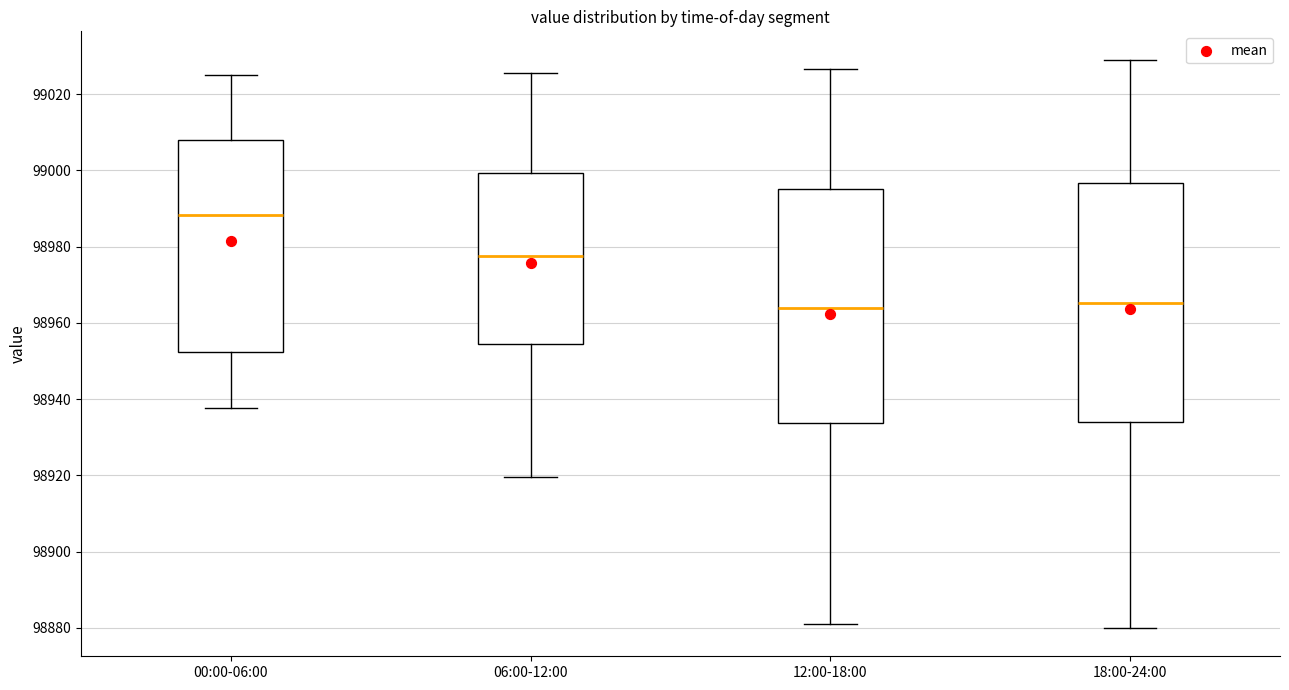

Reading left to right, read every box against the y-axis: the position of its median line, the range the box covers, and the ends of its whiskers. The values are not printed on the chart, so give them approximately, as read against the axis.

00:00-06:00: median 98988, box 98952 to 99008, whiskers 98938 to 99024
06:00-12:00: median 98978, box 98954 to 99000, whiskers 98920 to 99026
12:00-18:00: median 98964, box 98934 to 98996, whiskers 98882 to 99026
18:00-24:00: median 98966, box 98934 to 98996, whiskers 98880 to 99030